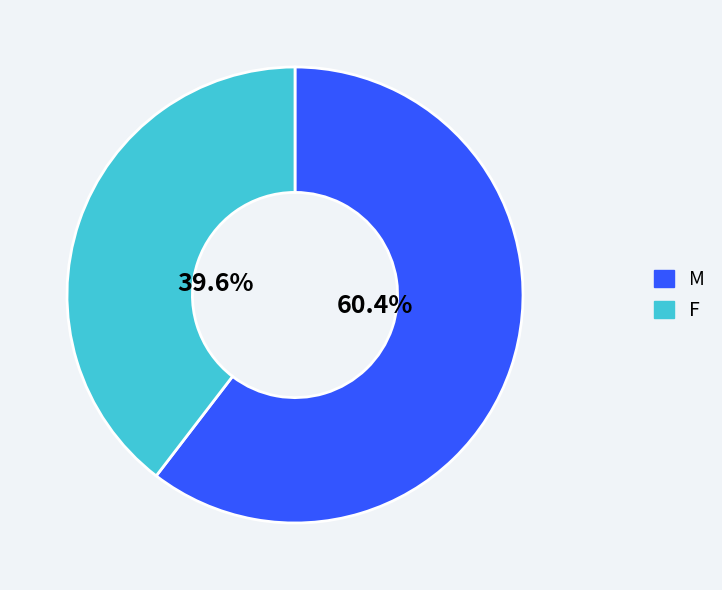

How much of the chart is everything except F?

60.4%